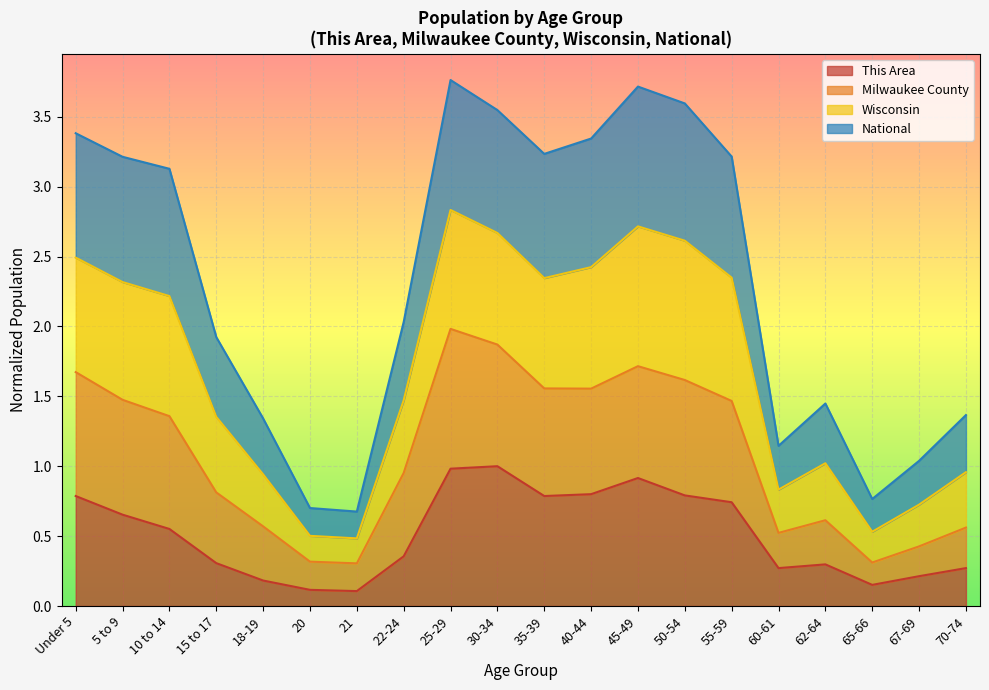

What is the highest value of the This Area series?

1.0